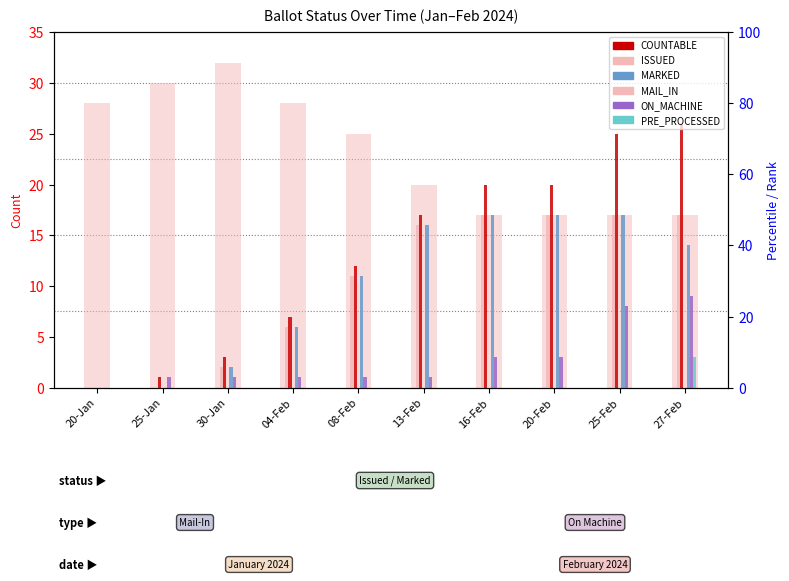

How many data points in MAIL_IN are less than 16?

5